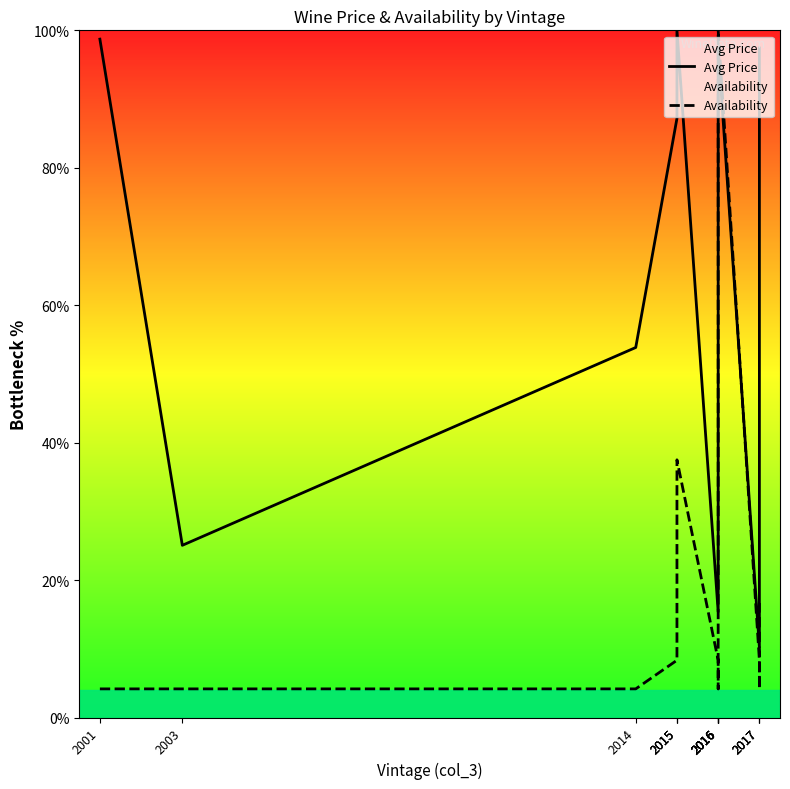

The value of Avg Price at 2015 is 24.9. True or false?

False